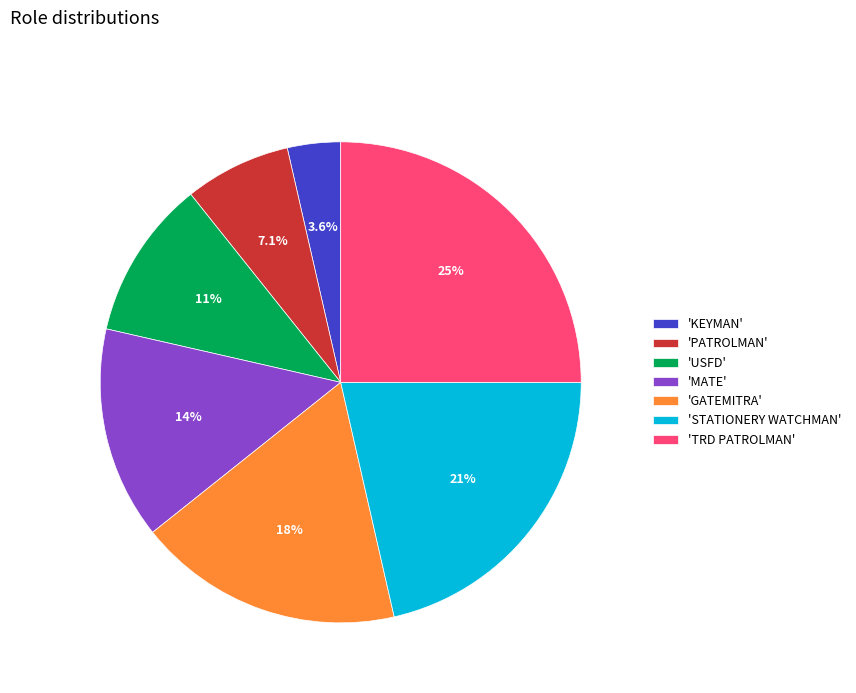

Rank the categories by value from lowest to highest.

'KEYMAN', 'PATROLMAN', 'USFD', 'MATE', 'GATEMITRA', 'STATIONERY WATCHMAN', 'TRD PATROLMAN'